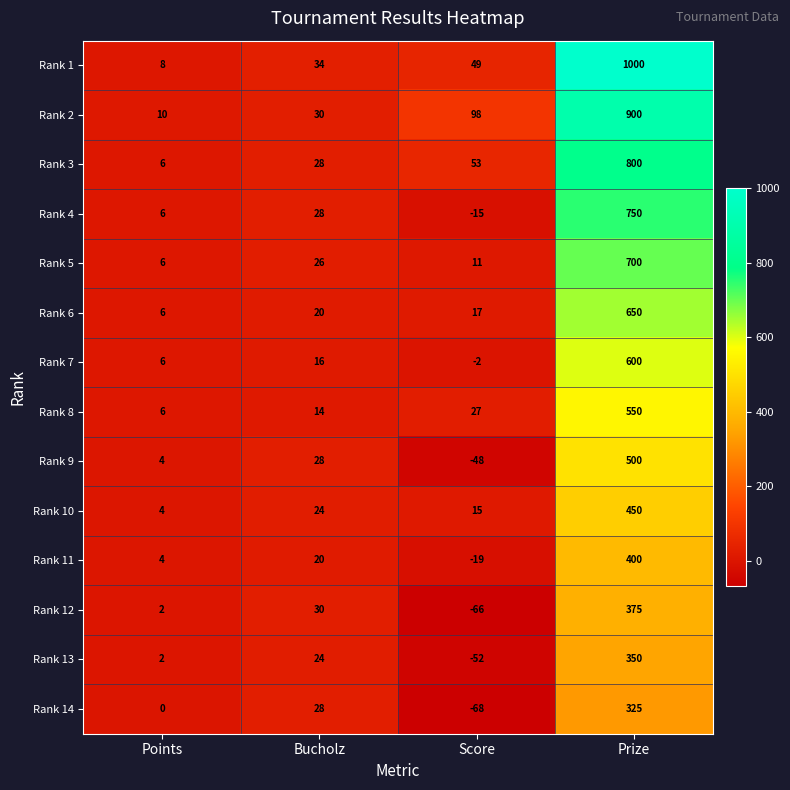

What is the total value across all series at Bucholz?

350